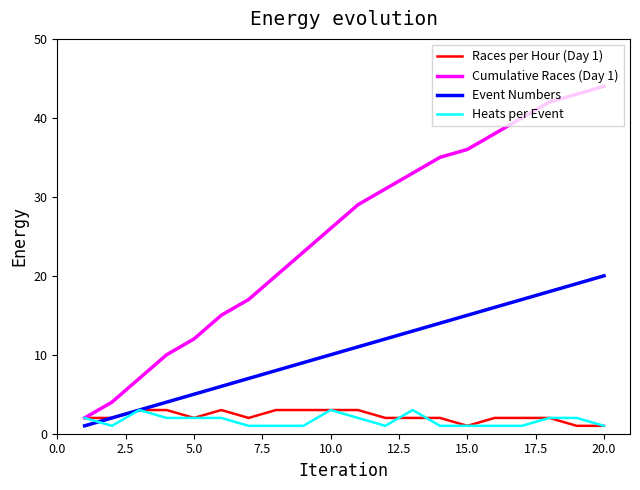

True or false: Event Numbers and Cumulative Races (Day 1) intersect in this chart.

False